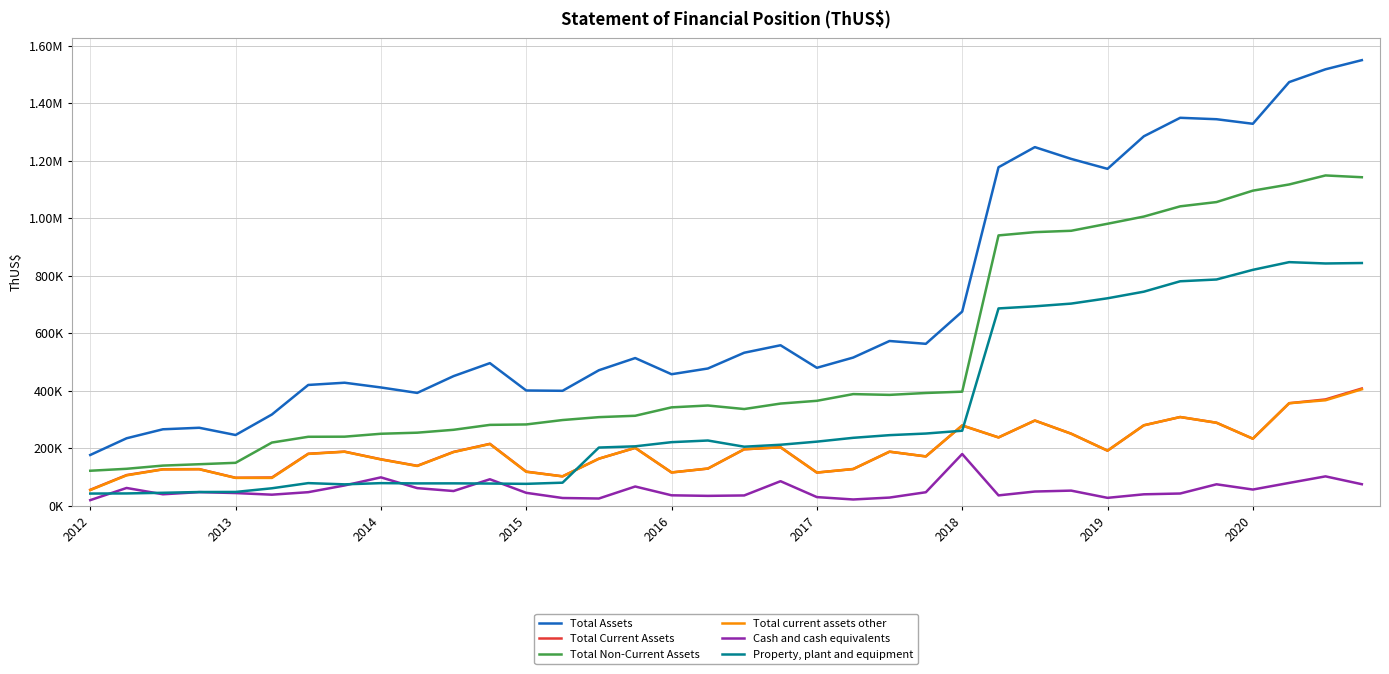

True or false: Total current assets other and Property, plant and equipment cross at least once.

True